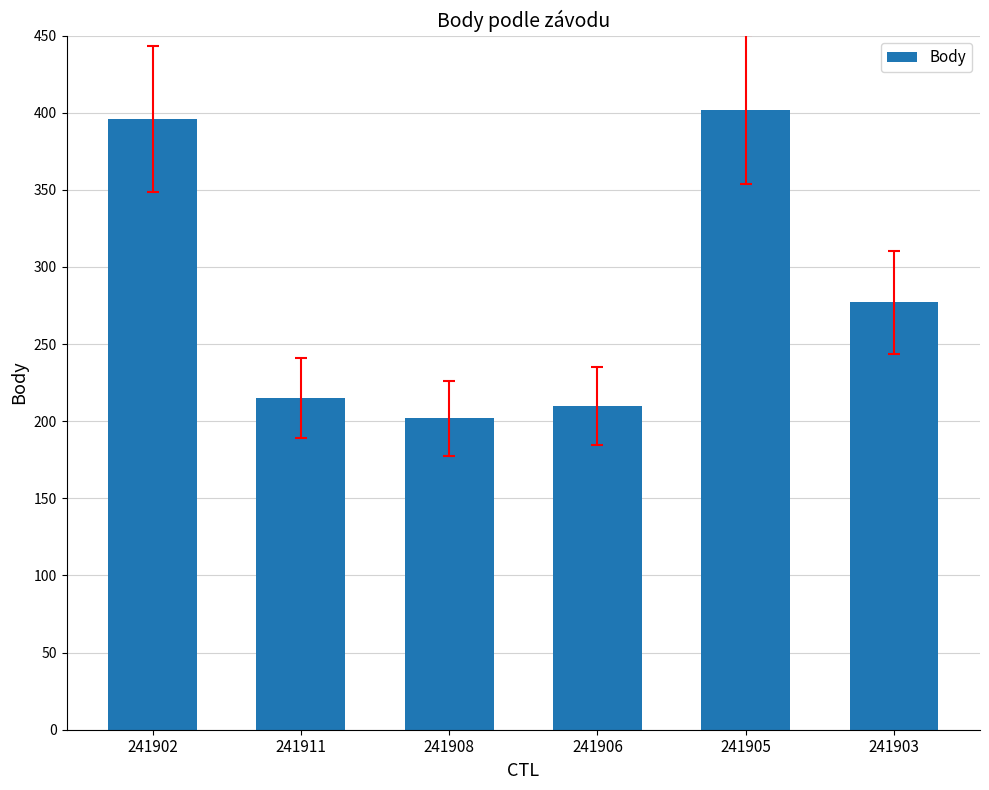

What is the change in value from 241906 to 241905?

+192